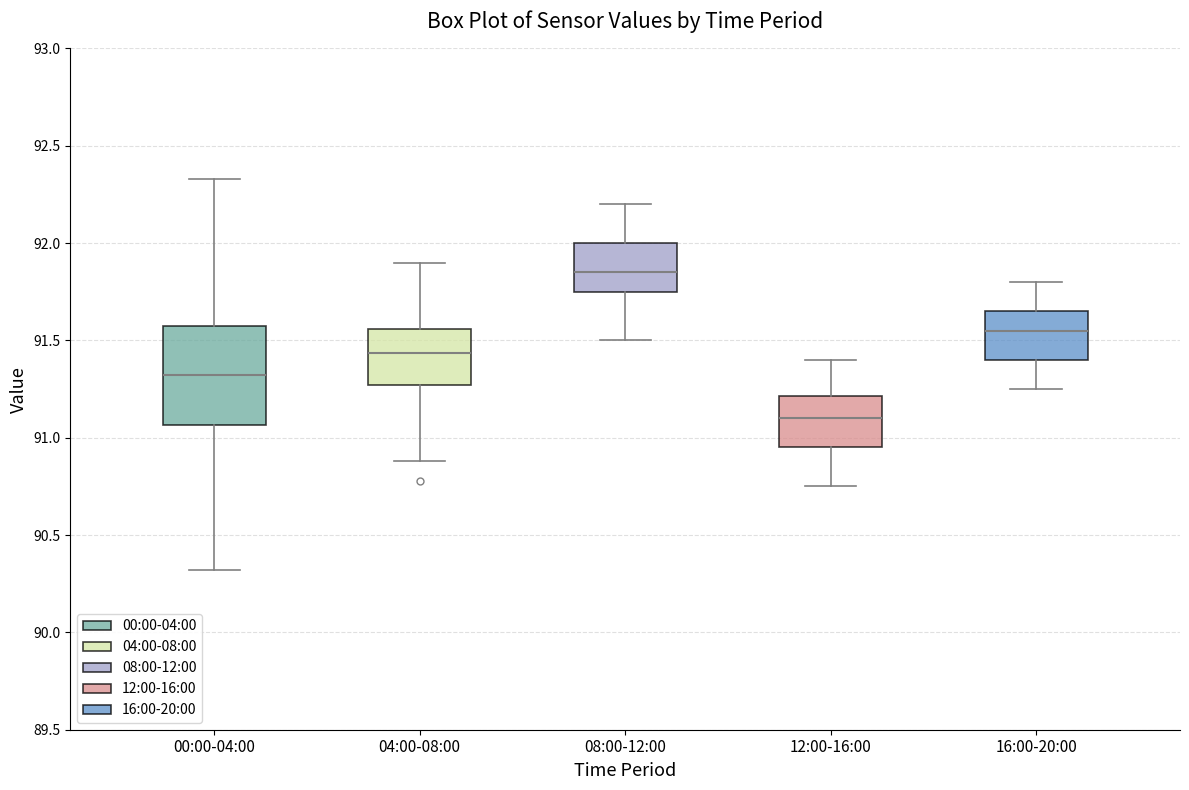

Reading left to right, read every box against the y-axis: the position of its median line, the range the box covers, and the ends of its whiskers. The values are not printed on the chart, so give them approximately, as read against the axis.

00:00-04:00: median 91.30, box 91.05 to 91.60, whiskers 90.30 to 92.35
04:00-08:00: median 91.45, box 91.25 to 91.55, whiskers 90.90 to 91.90
08:00-12:00: median 91.85, box 91.75 to 92.00, whiskers 91.50 to 92.20
12:00-16:00: median 91.10, box 90.95 to 91.20, whiskers 90.75 to 91.40
16:00-20:00: median 91.55, box 91.40 to 91.65, whiskers 91.25 to 91.80